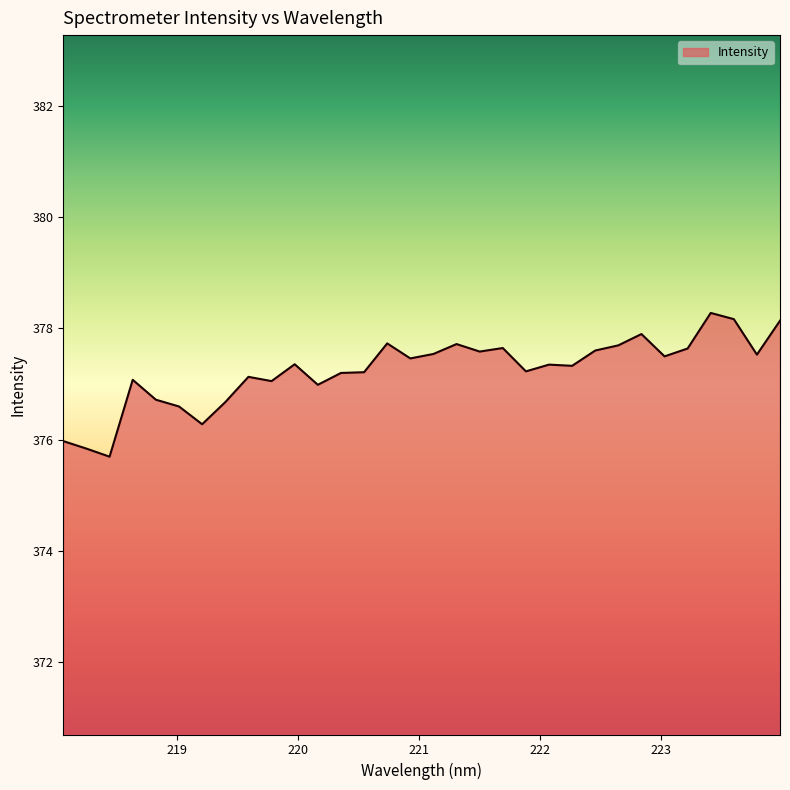

What is the difference between the maximum and minimum values?

2.6